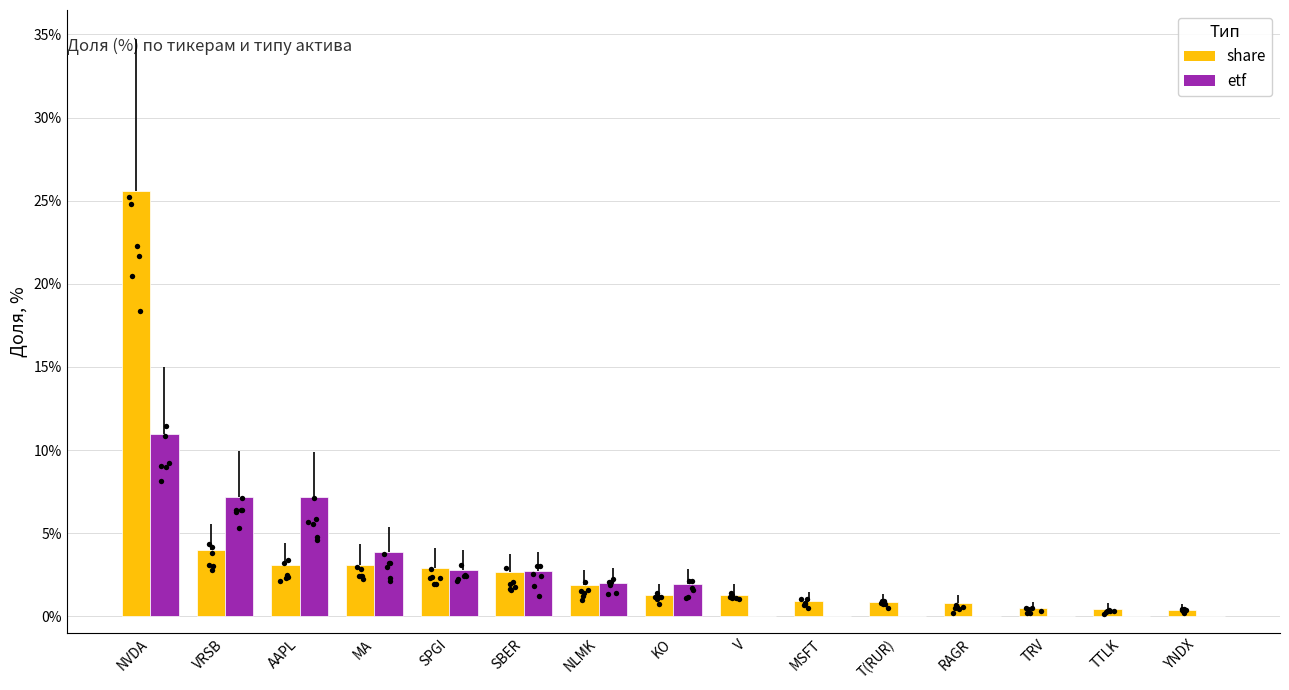

What are all the series names shown in the legend?

share, etf